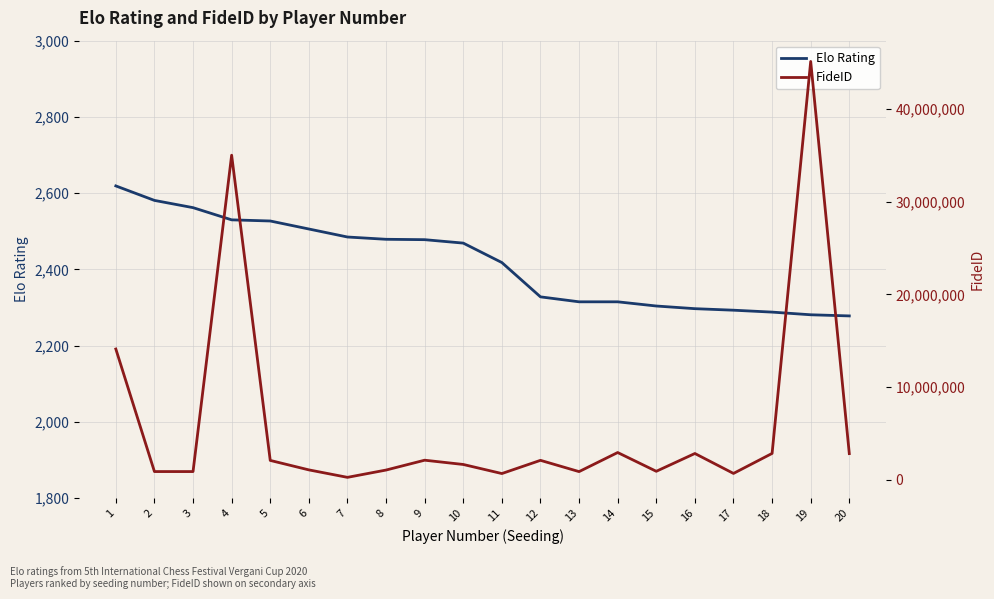

True or false: FideID and Elo Rating intersect in this chart.

False